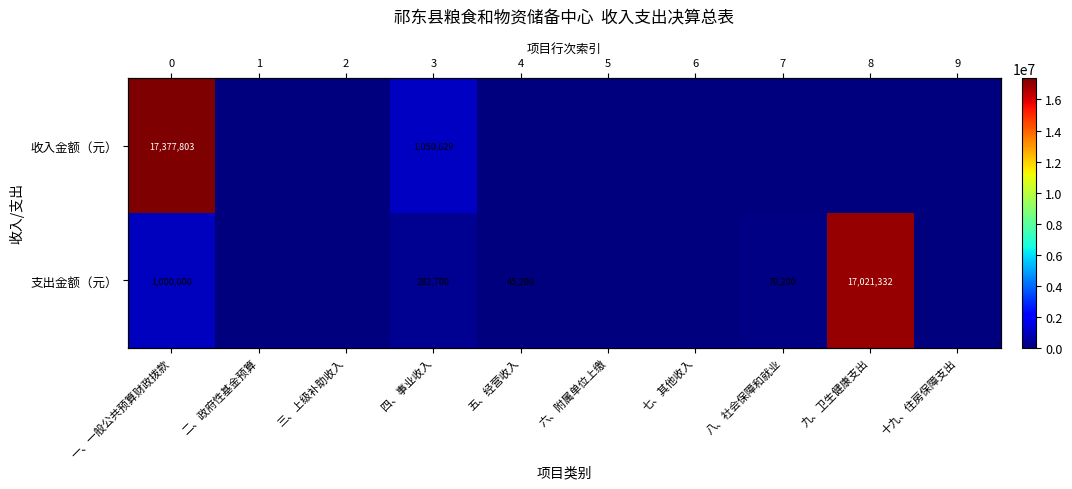

Which series has the largest range (max minus min)?

收入金额（元）